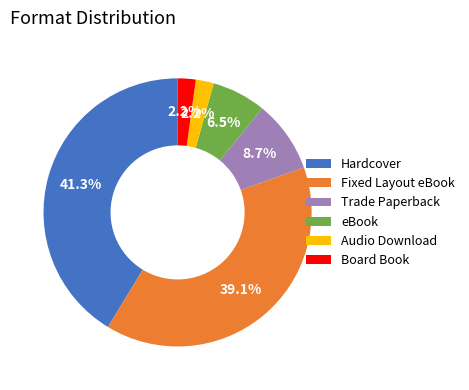

What is the total percentage of Hardcover and Fixed Layout eBook?

80.4%